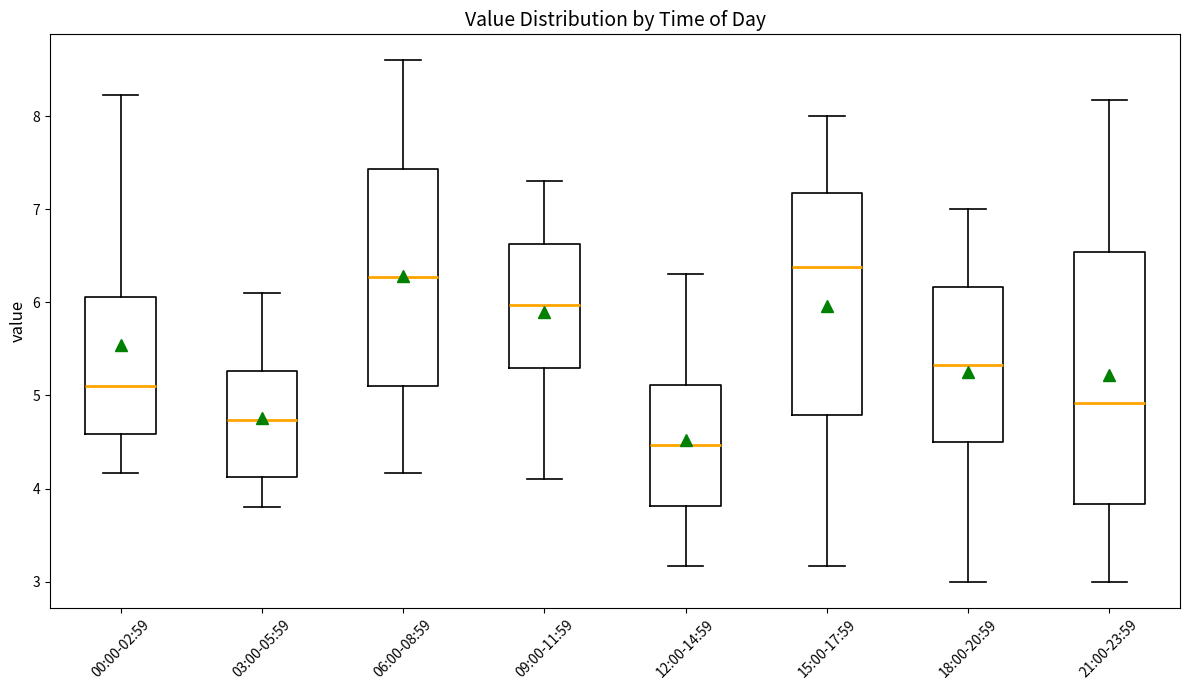

Comparing the boxes themselves (not the whiskers), which one is the tallest?

21:00-23:59